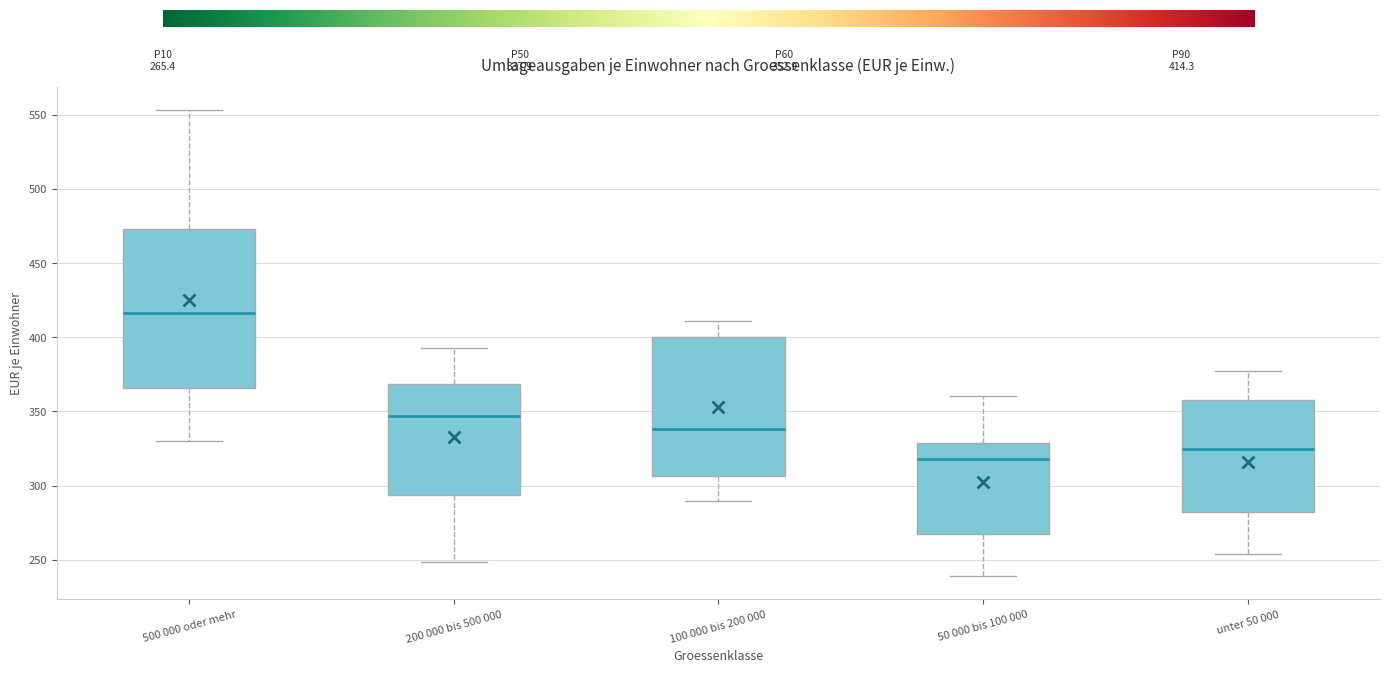

Comparing the boxes themselves (not the whiskers), which one is the tallest?

500 000 oder mehr